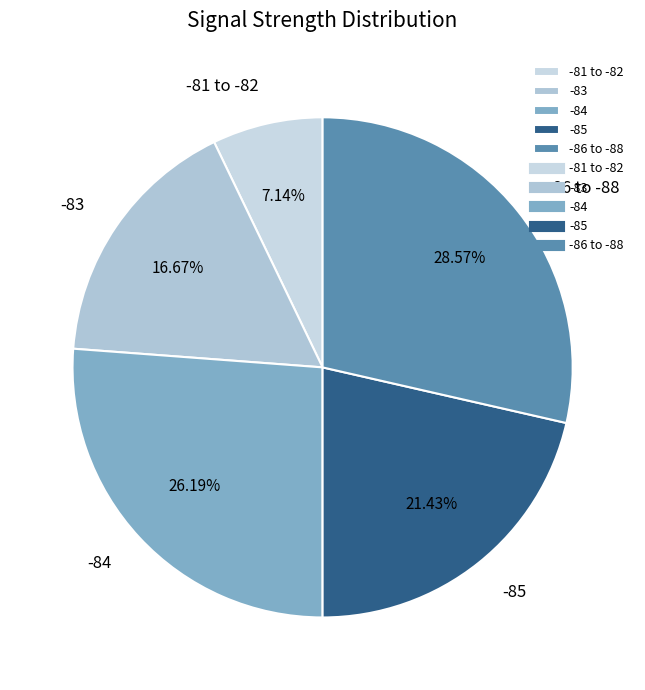

Count the number of slices in the pie.

5